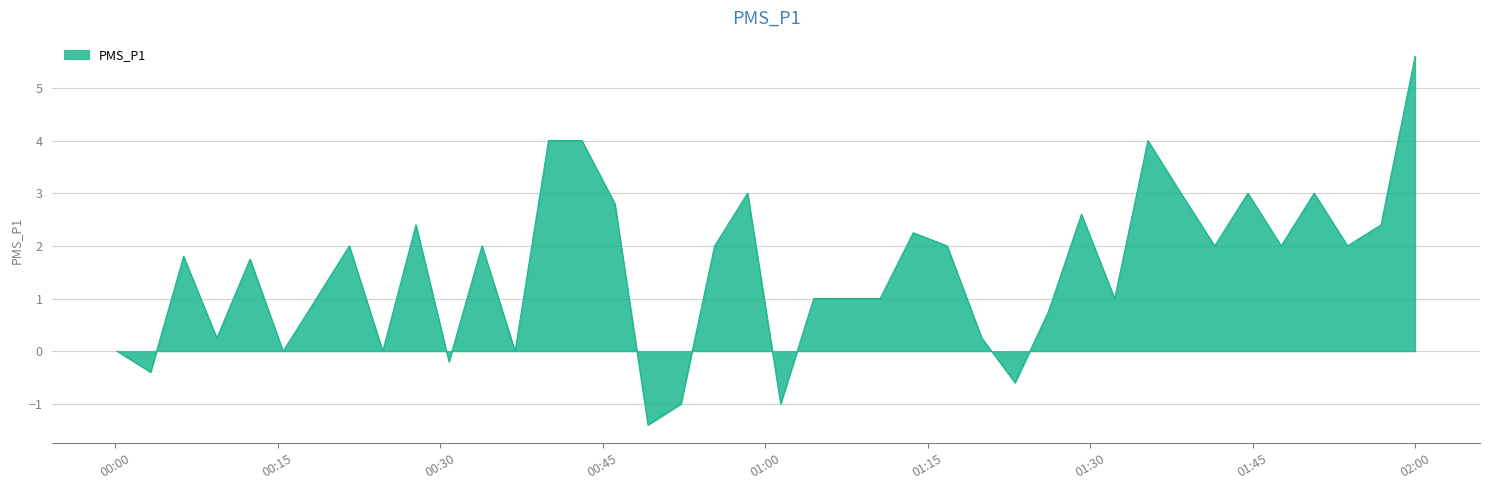

What is the smallest value displayed?

-1.4